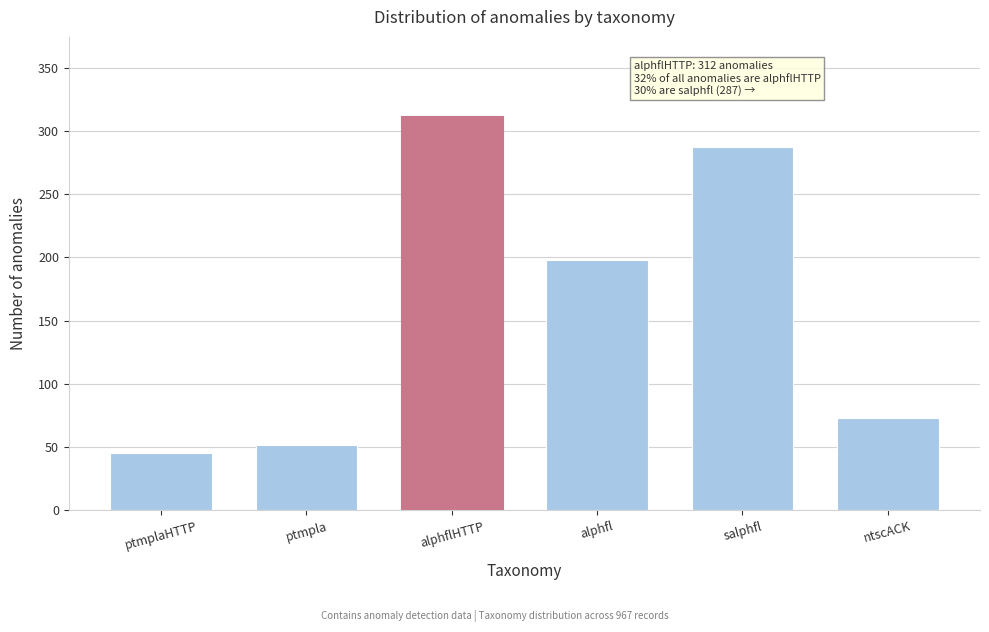

Reading left to right, what are all the values shown in this chart?

ptmplaHTTP=45	ptmpla=52	alphflHTTP=312	alphfl=198	salphfl=287	ntscACK=73